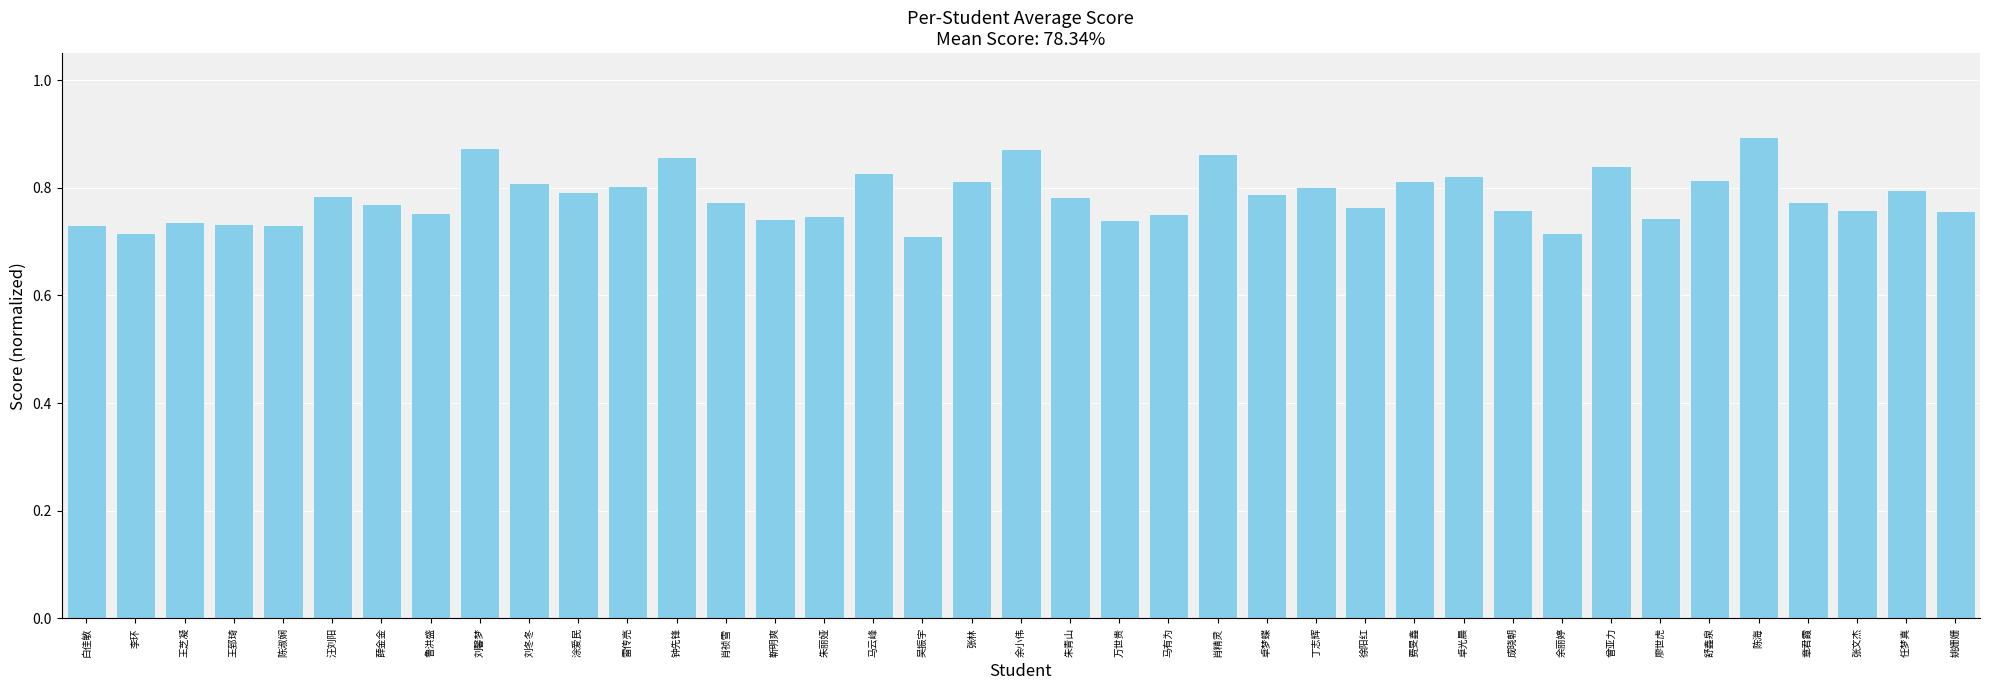

Between 刘馨梦 and 吴振宇, which is larger?

刘馨梦